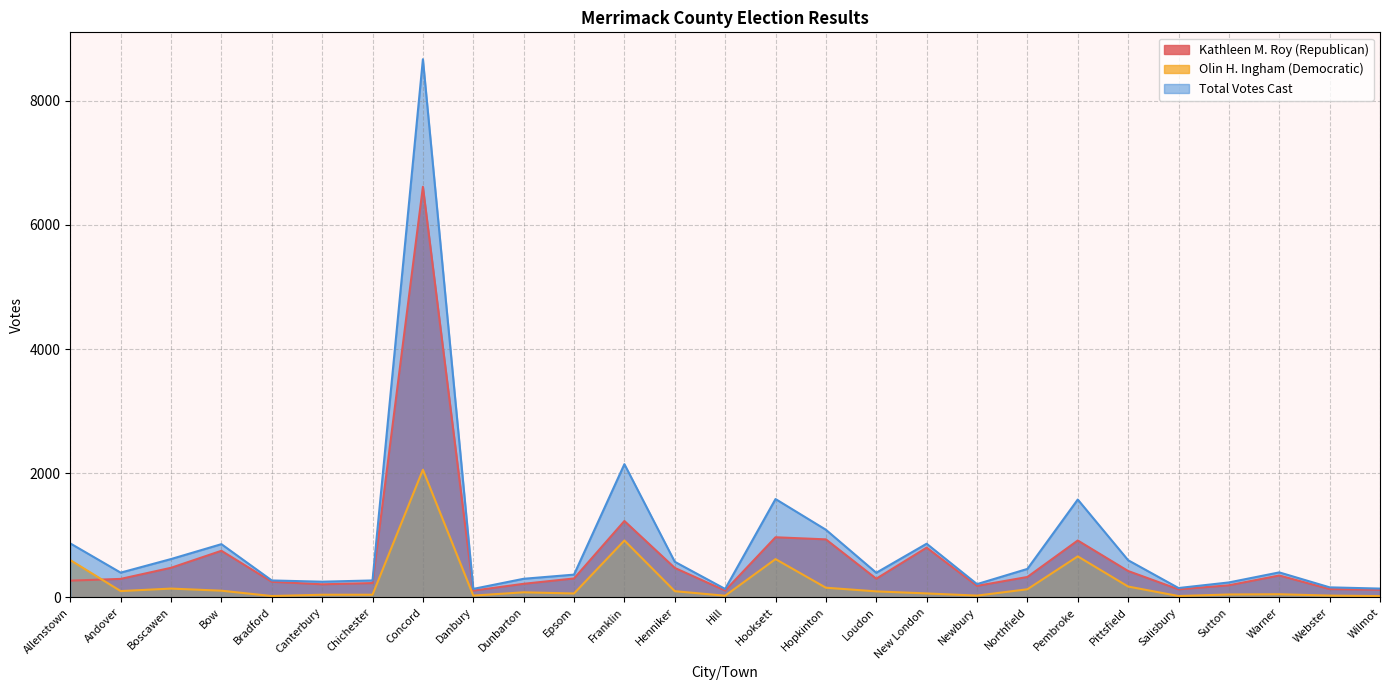

What is the label of the 11th point from the left?

Epsom